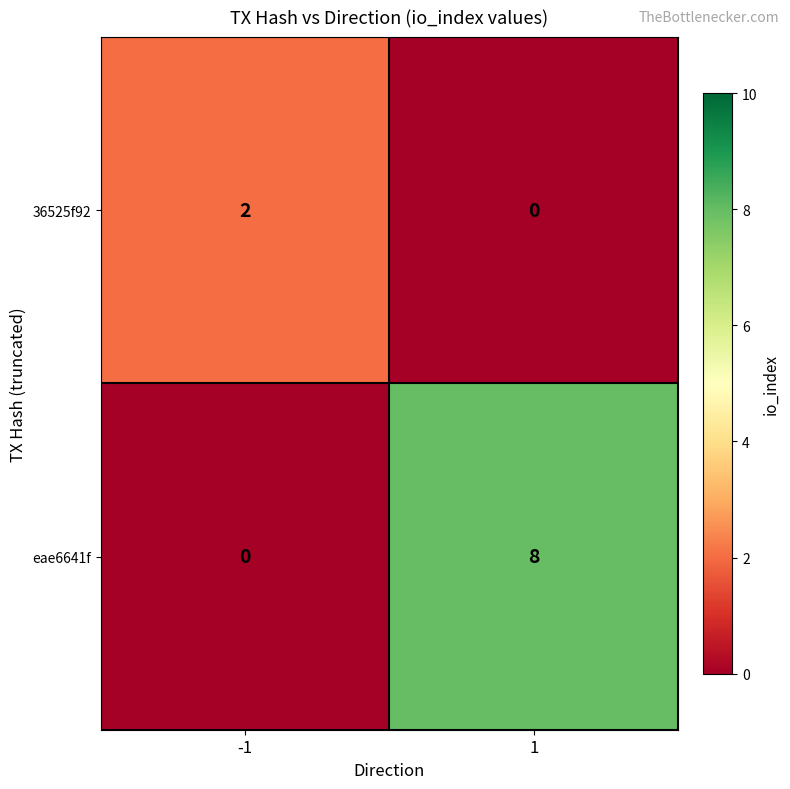

The eae6641f series shows -4 at -1. True or false?

False